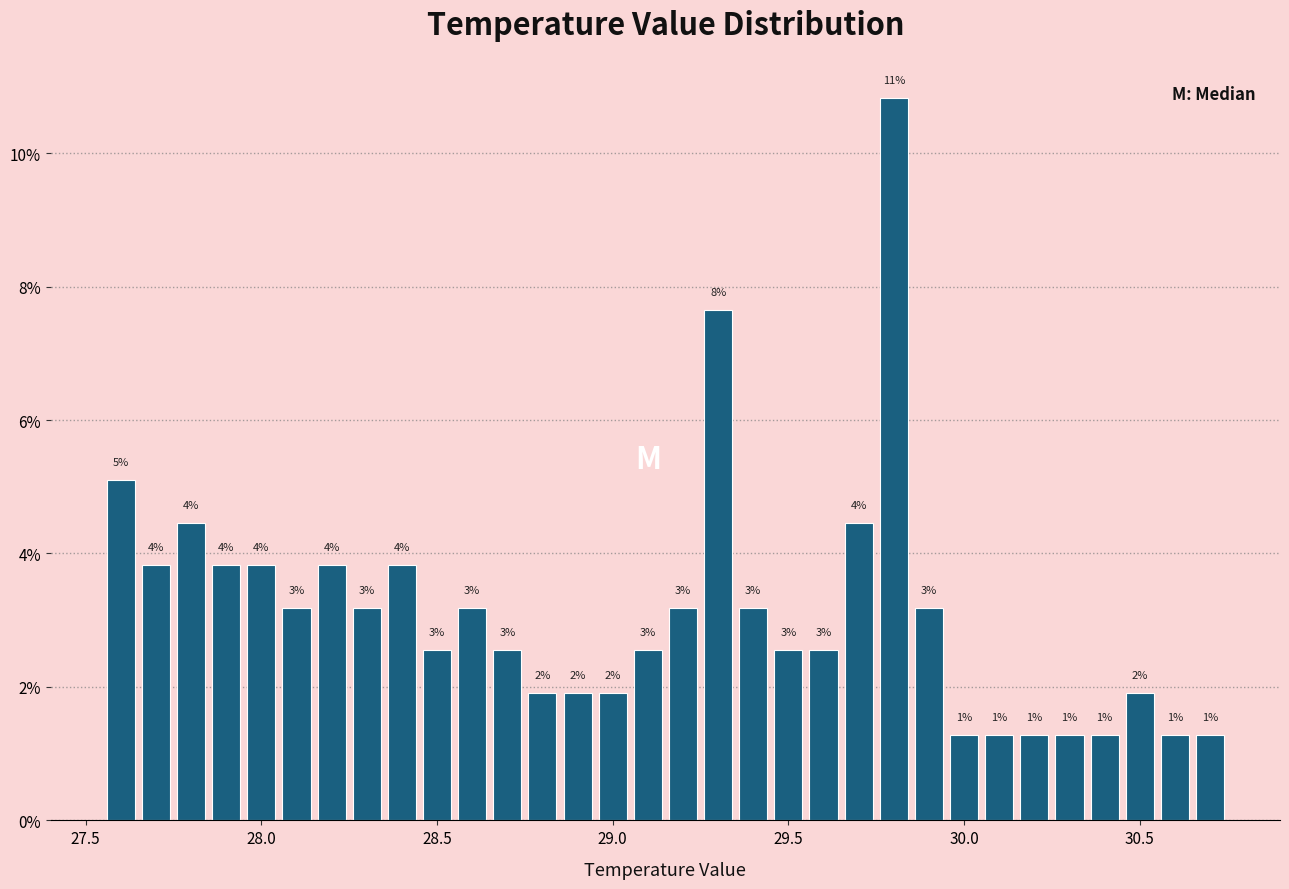

Read against the x-axis, roughly where is the centre of the tallest bar?

29.80